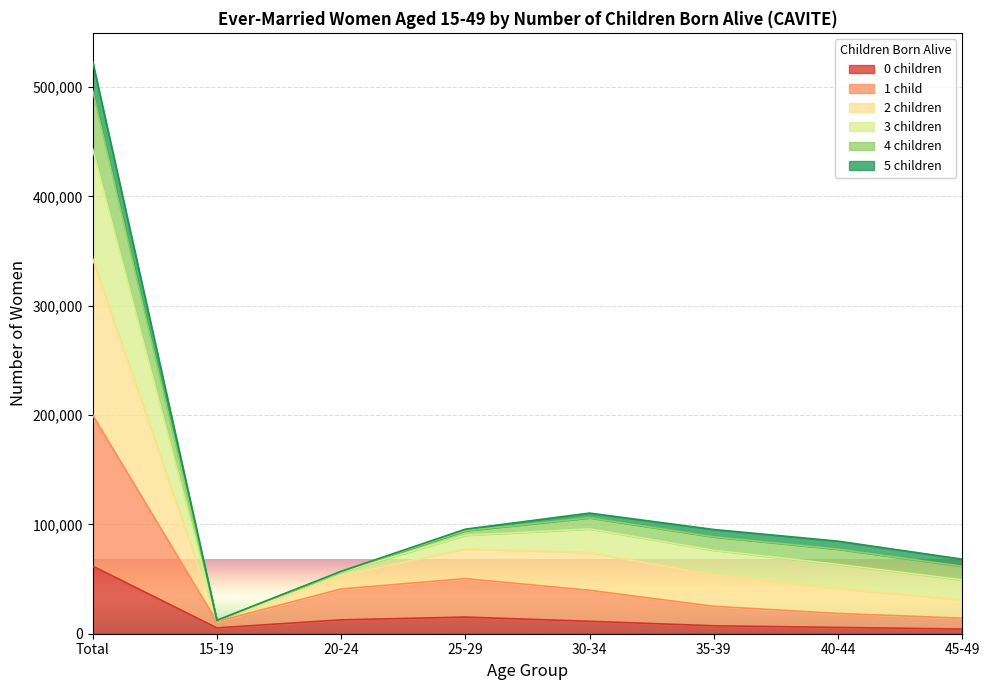

Which category has the highest value in the 0 children series?

Total